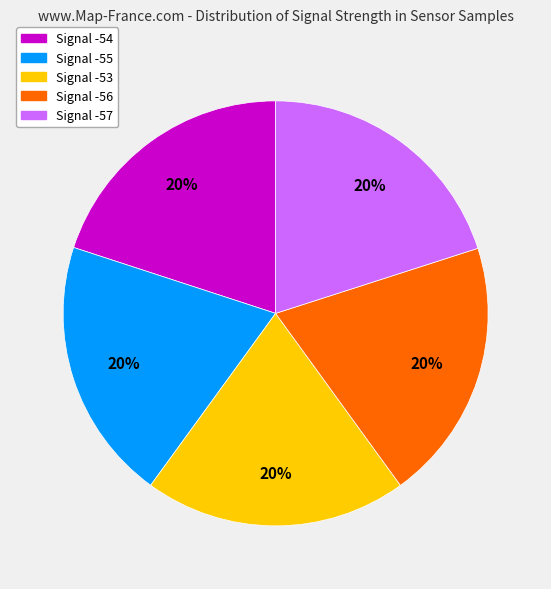

True or false: Signal -56 accounts for 14% of the total.

False